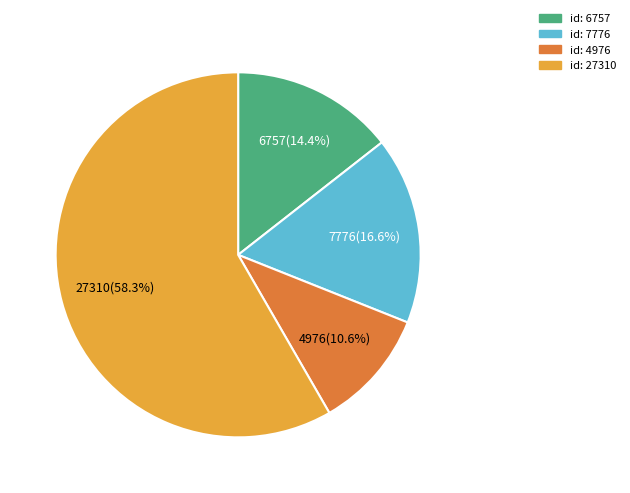

Is there a majority slice in this chart?

Yes